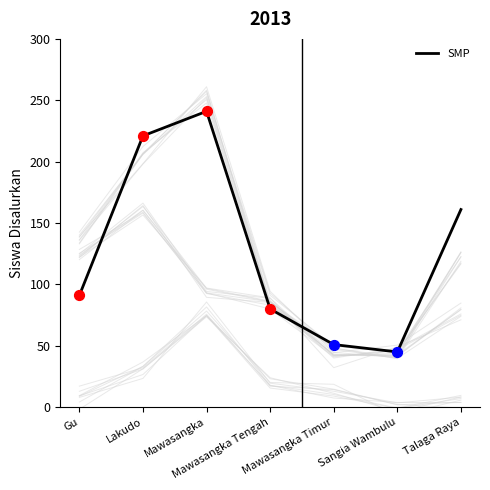

Approximately how many times larger is the value at Mawasangka Tengah compared to Lakudo?

0.4